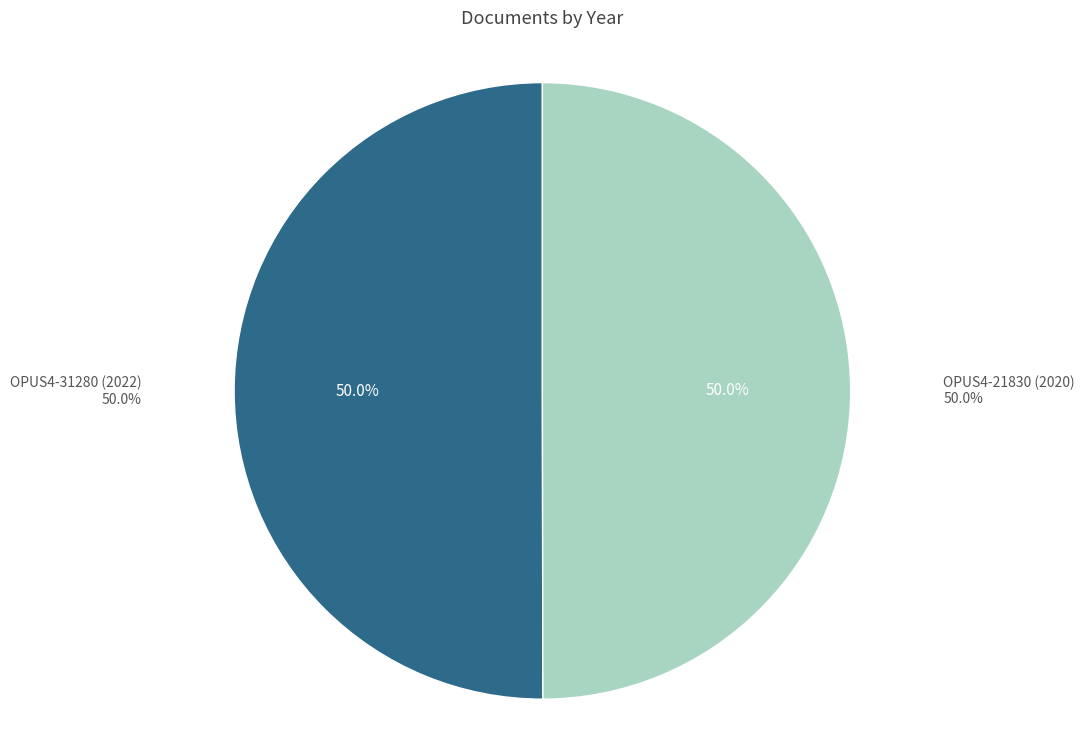

Which category has the smallest portion of the pie?

OPUS4-21830 (2020)